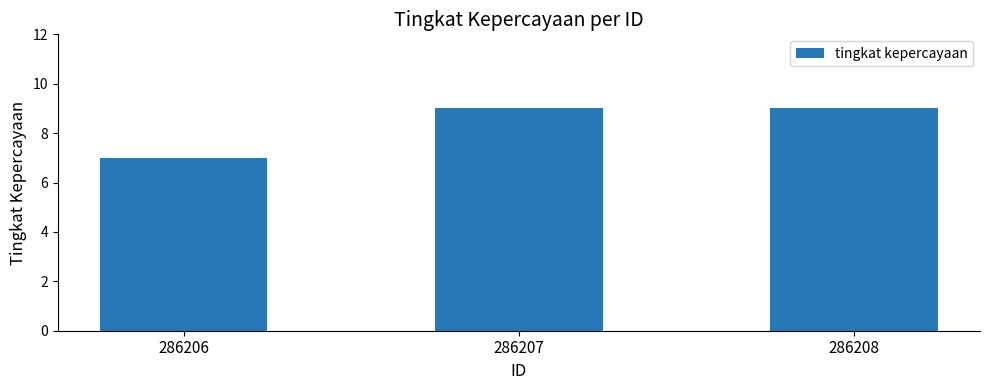

What is the difference between the maximum and minimum values?

2